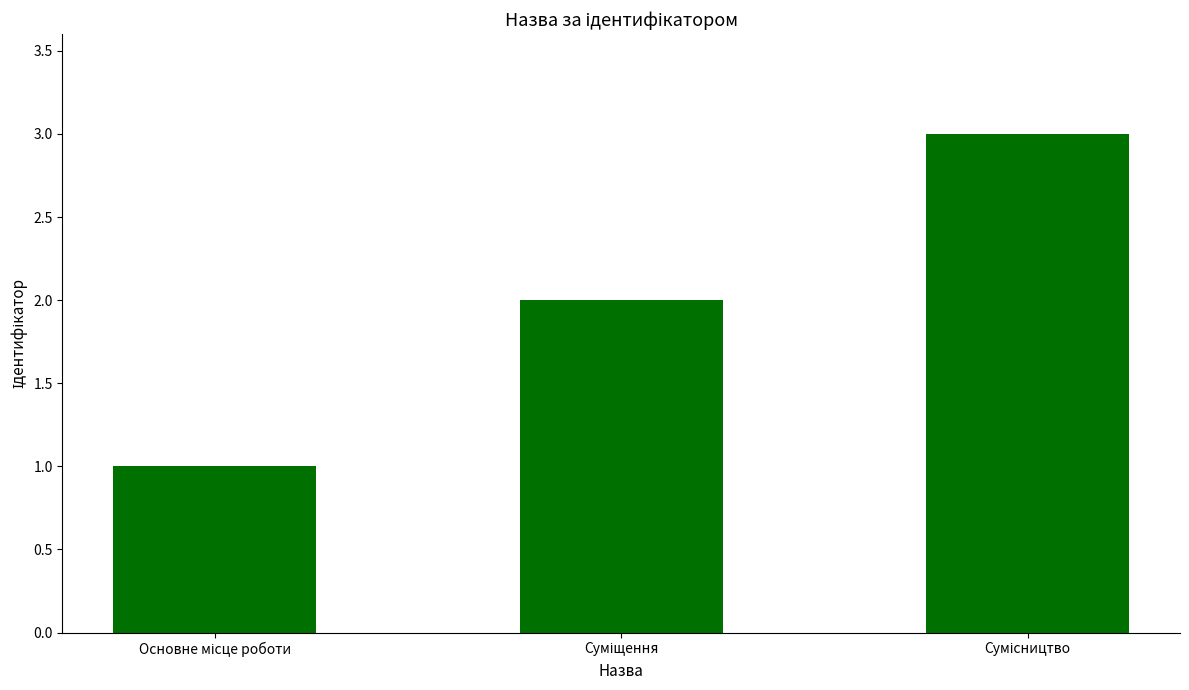

What is the sum of all values?

6